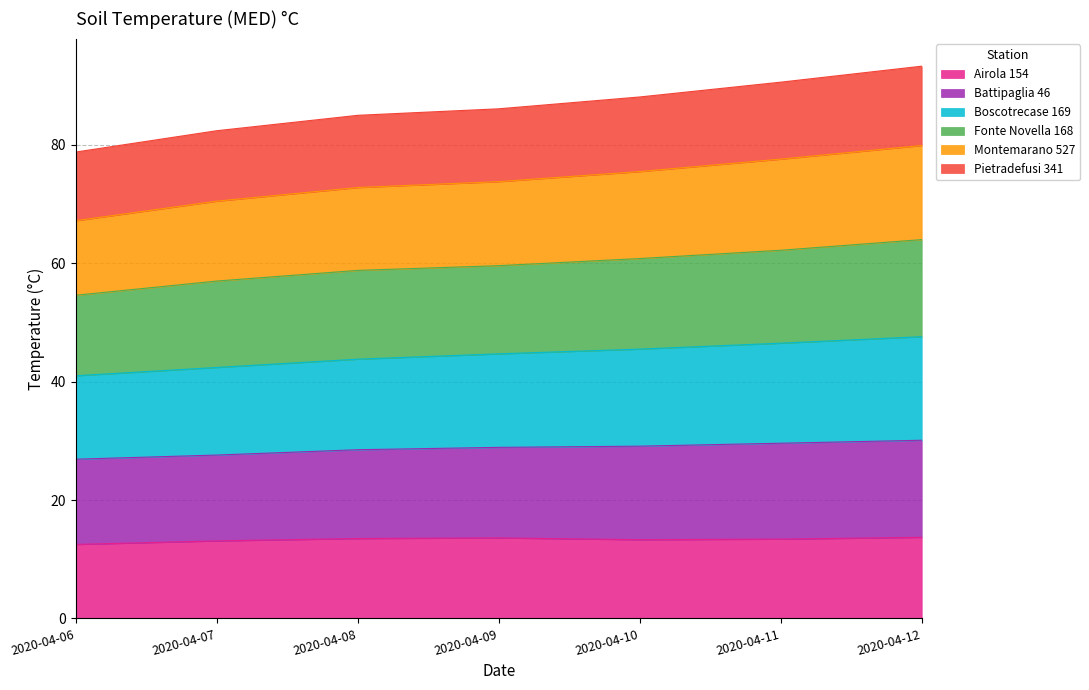

The Airola 154 series shows 13.5 at 2020-04-08. True or false?

True